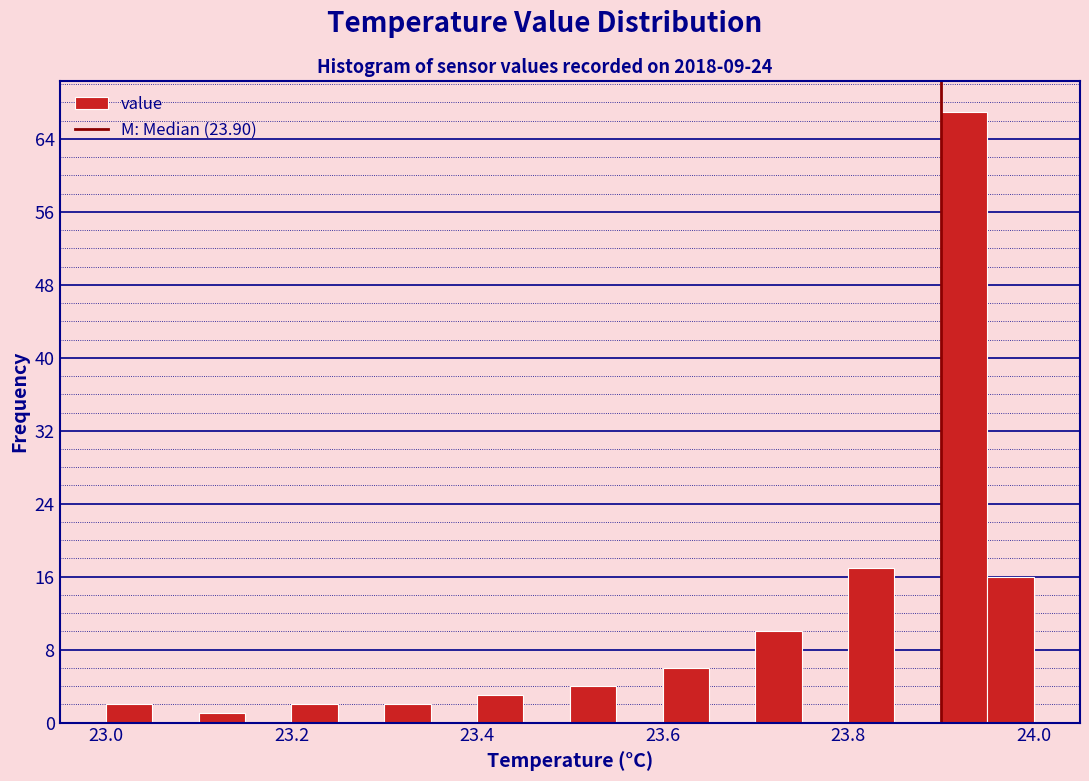

Read against the x-axis, roughly where is the centre of the tallest bar?

23.92